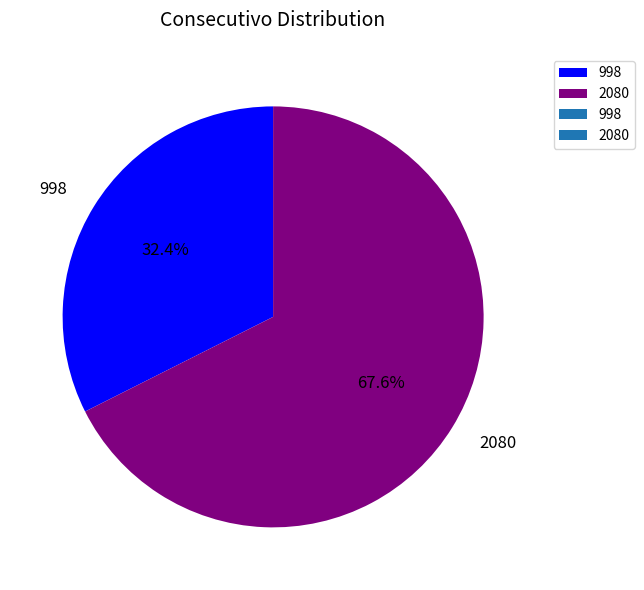

Combined, what portion of the pie is 2080 and 998?

100.0%